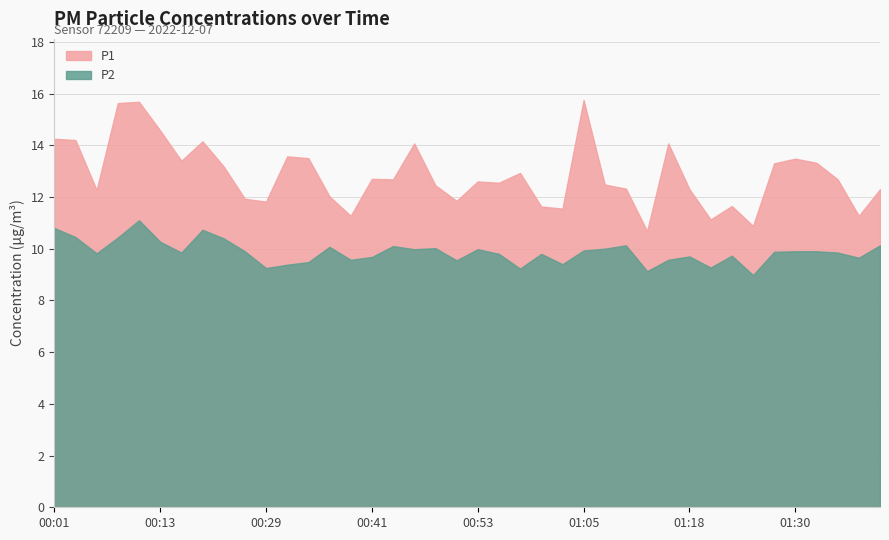

What is the difference between the highest and lowest values at 00:46?

4.1